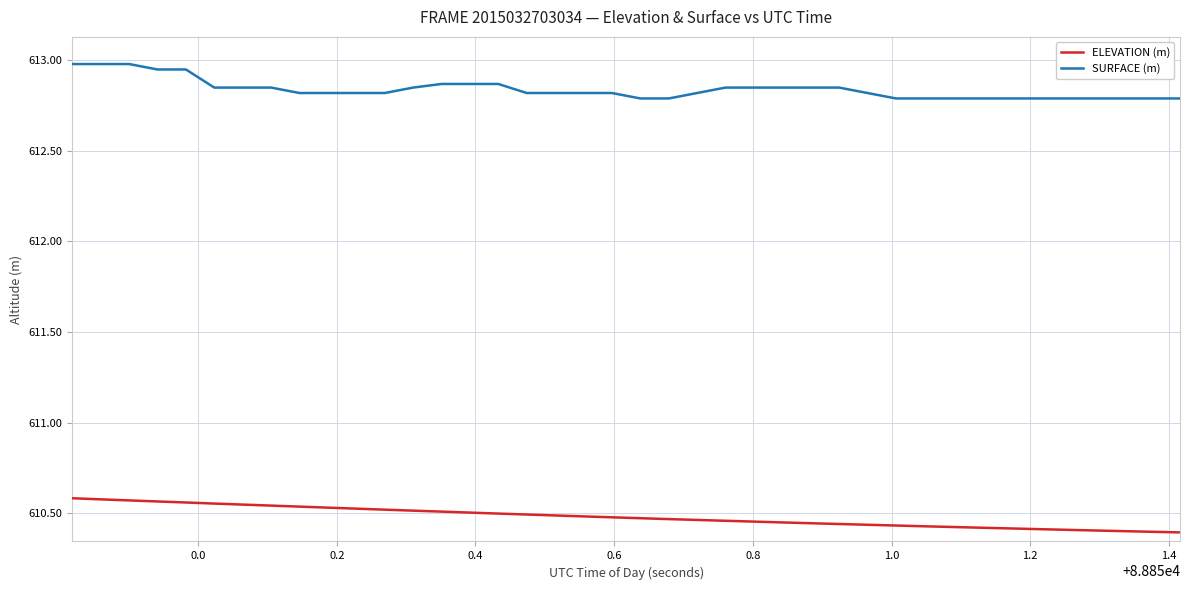

Which series has the largest total across all categories?

SURFACE (m)